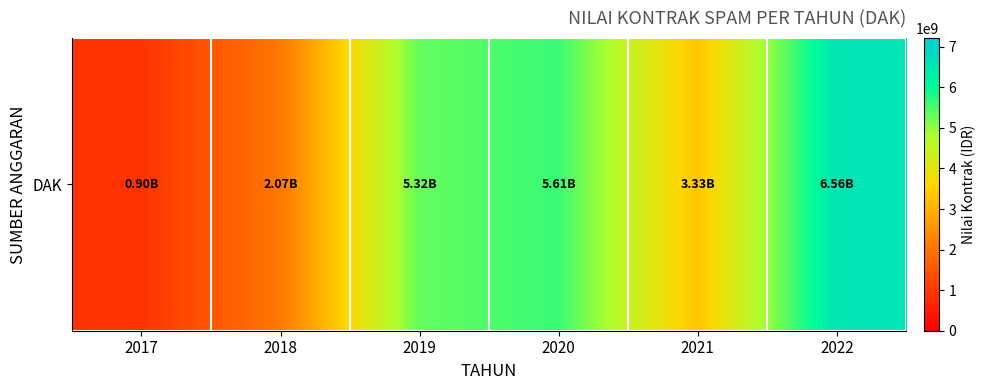

How many values are below 5319764386?

3